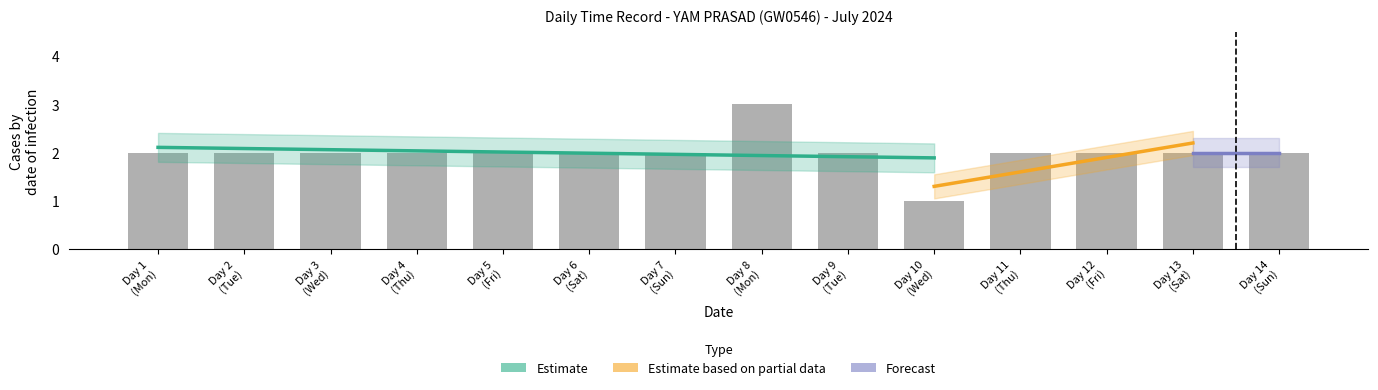

Reading right to left, what are all the values shown in this chart?

2	2	2	2	1	2	3	2	2	2	2	2	2	2